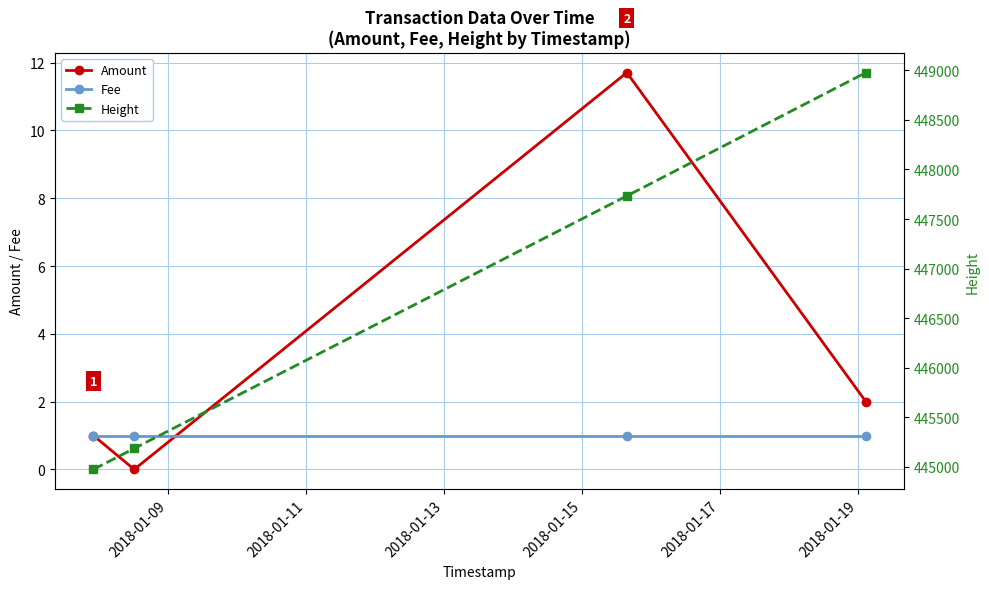

What is the value of the Fee point at the 1st from the left?

1.0